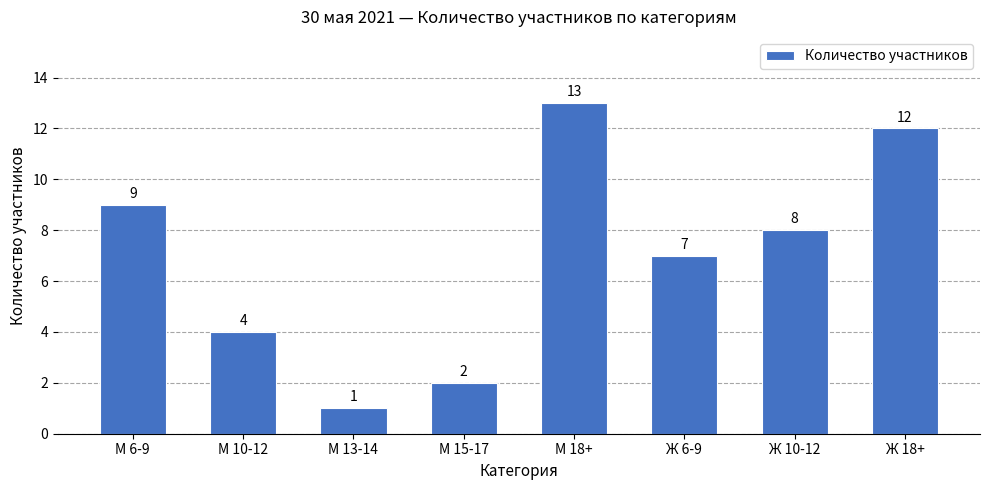

How many values are below 8?

4